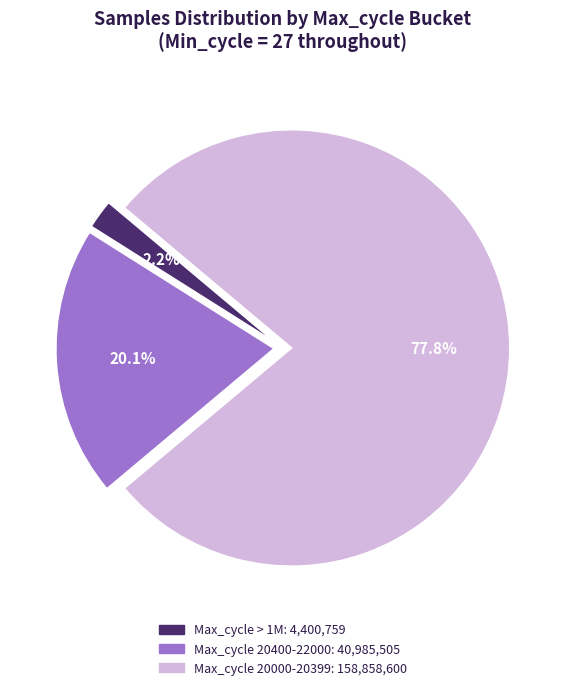

Is there any slice that represents more than half of the pie?

Yes